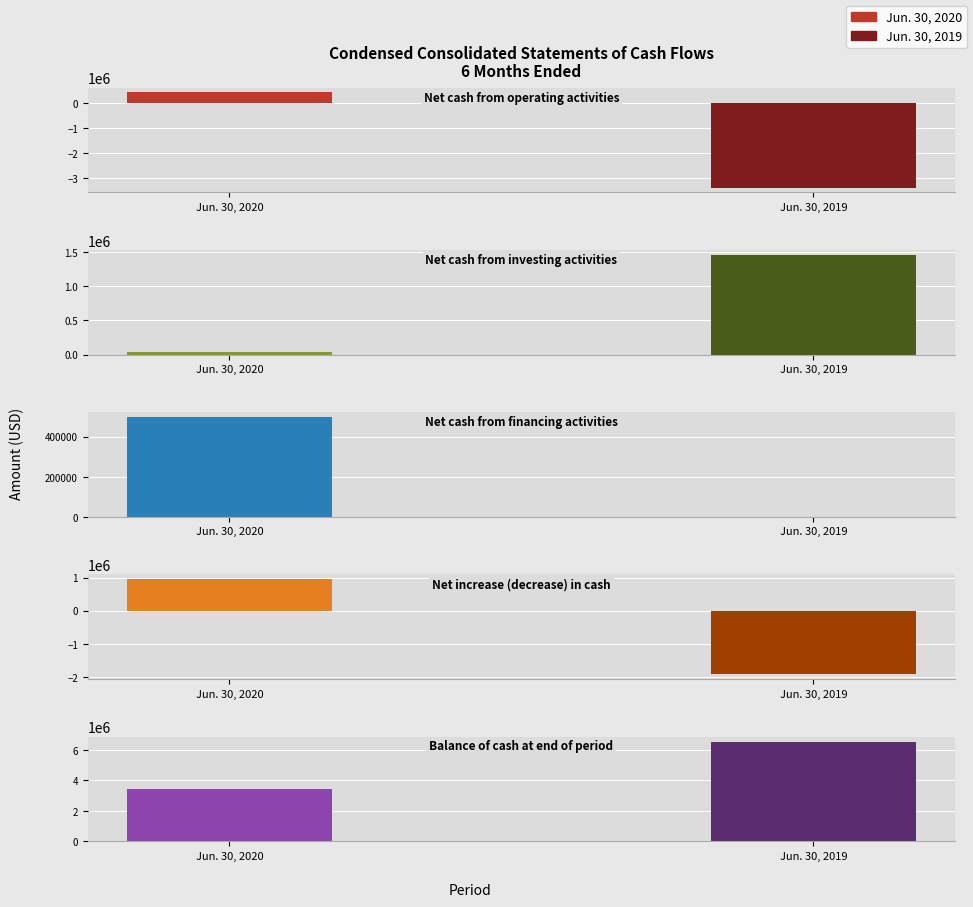

Which series has the largest total across all categories?

Balance of cash at end of period